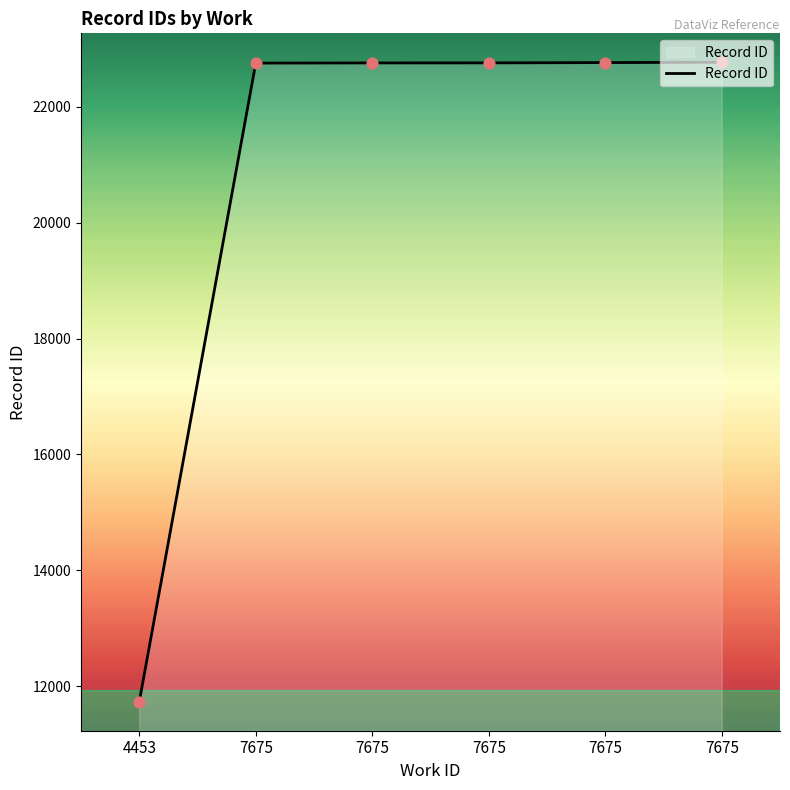

How many categories are shown in the chart?

6